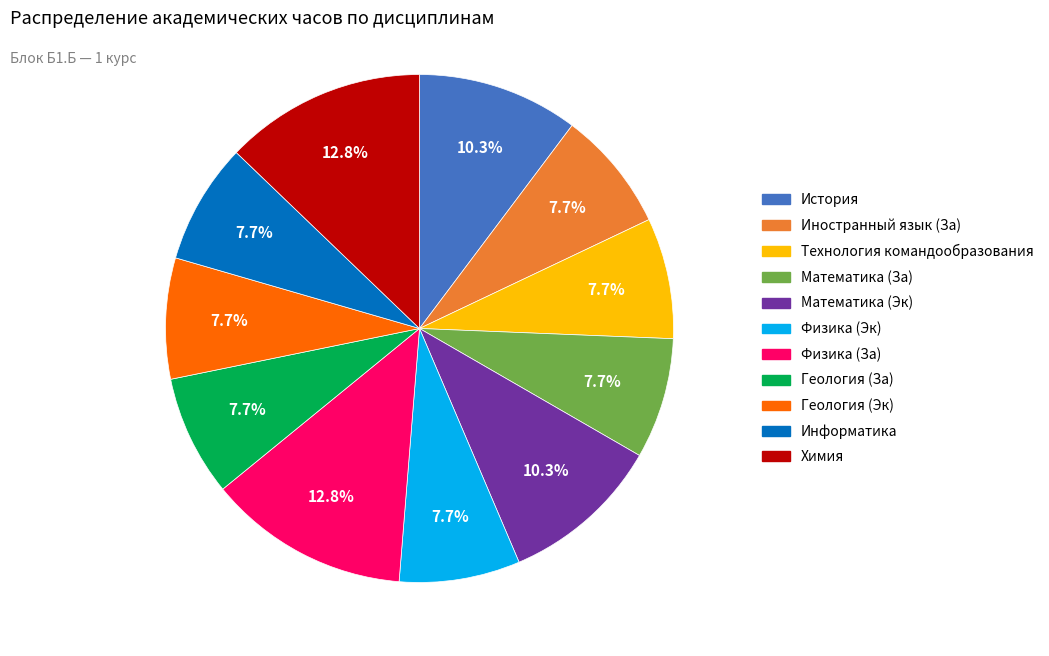

Is there a majority slice in this chart?

No